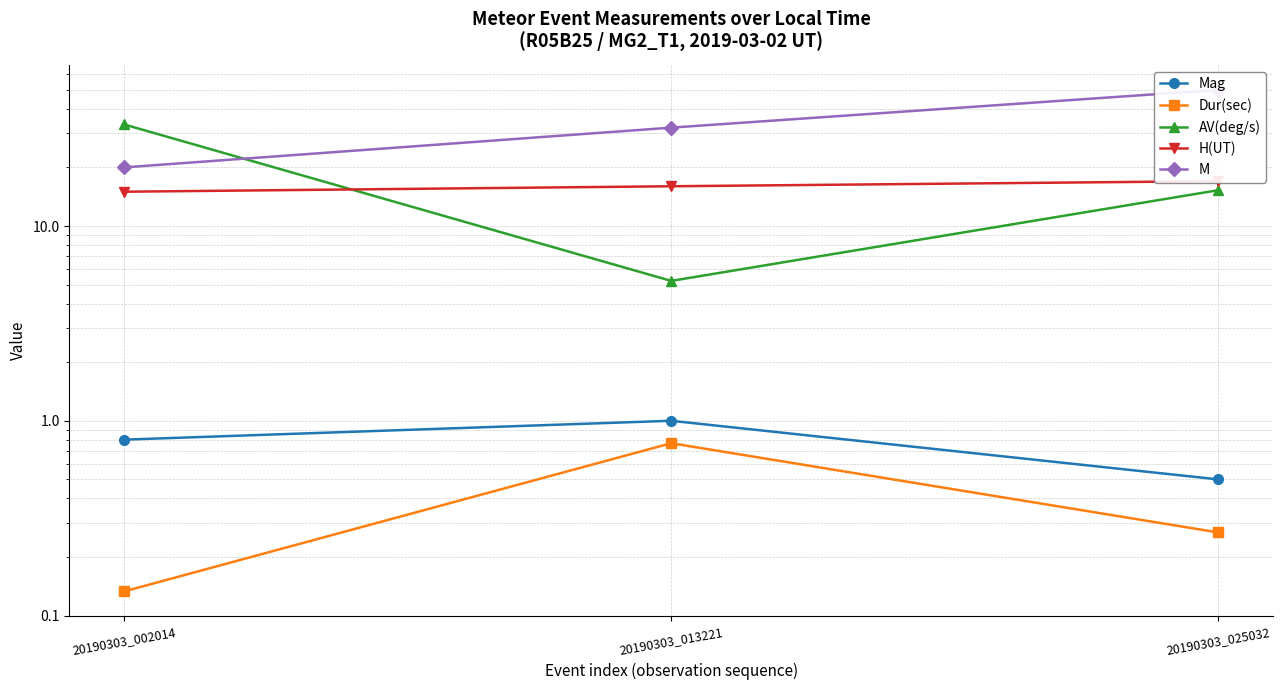

What is the sum of the H(UT) values at 20190303_025032 and 20190303_002014?

32.0